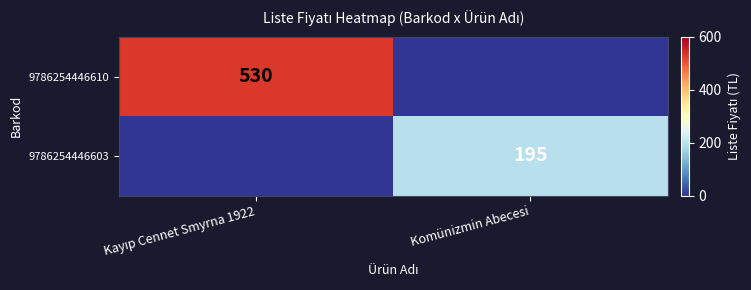

Is it true that 9786254446603 equals 260 at Komünizmin Abecesi?

False